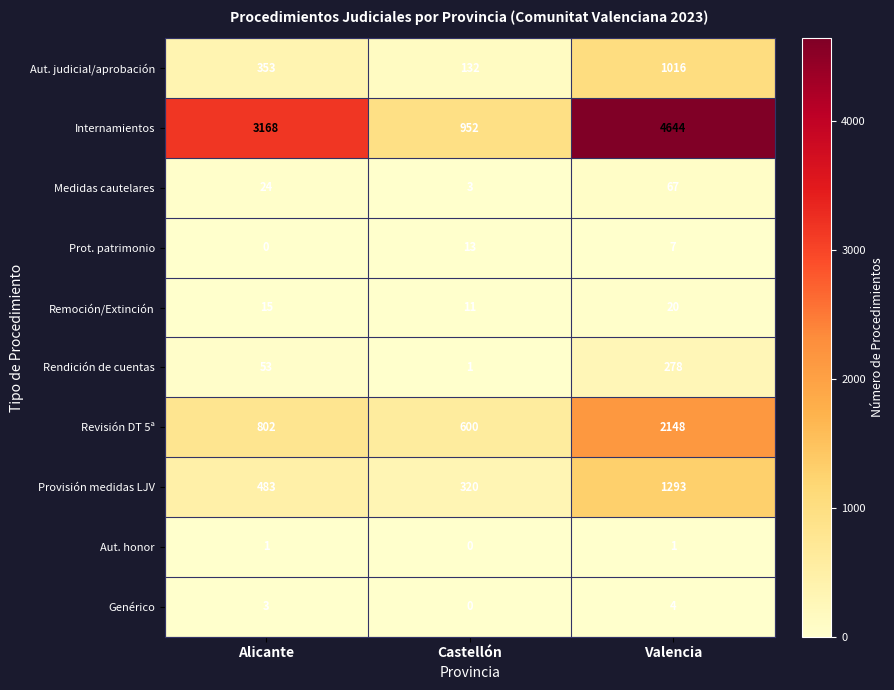

Which series has the largest total across all categories?

Internamientos